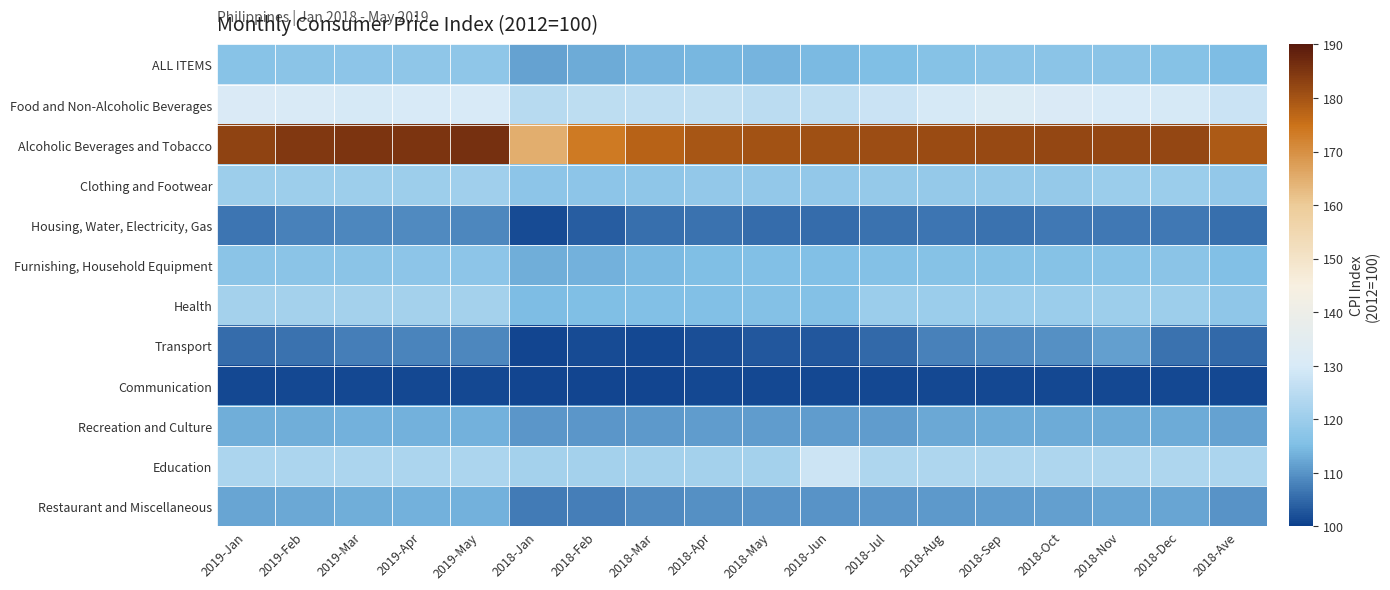

Rank the series by their maximum value, from highest to lowest.

Alcoholic Beverages and Tobacco, Food and Non-Alcoholic Beverages, Education, Health, Clothing and Footwear, ALL ITEMS, Furnishing, Household Equipment, Recreation and Culture, Restaurant and Miscellaneous, Transport, Housing, Water, Electricity, Gas, Communication